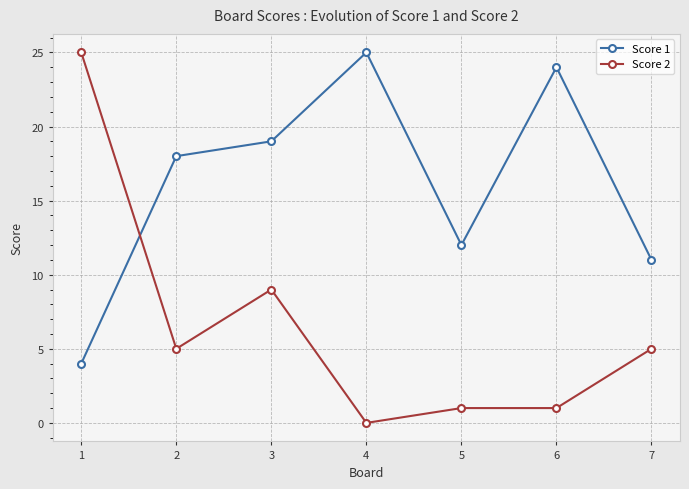

What is the maximum value for Score 1?

25